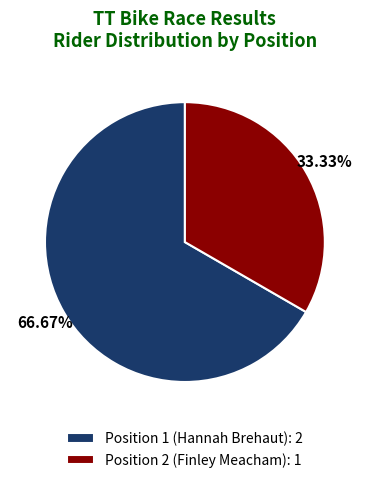

To the nearest percent, what is the average slice percentage?

50%